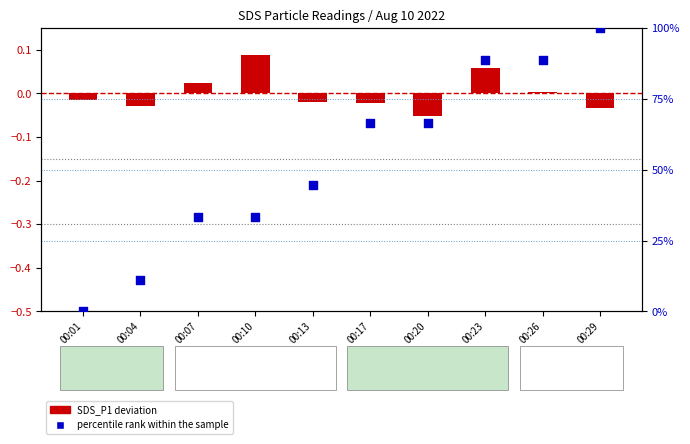

What is the ratio of the value at 00:04 to the value at 00:10?

0.3